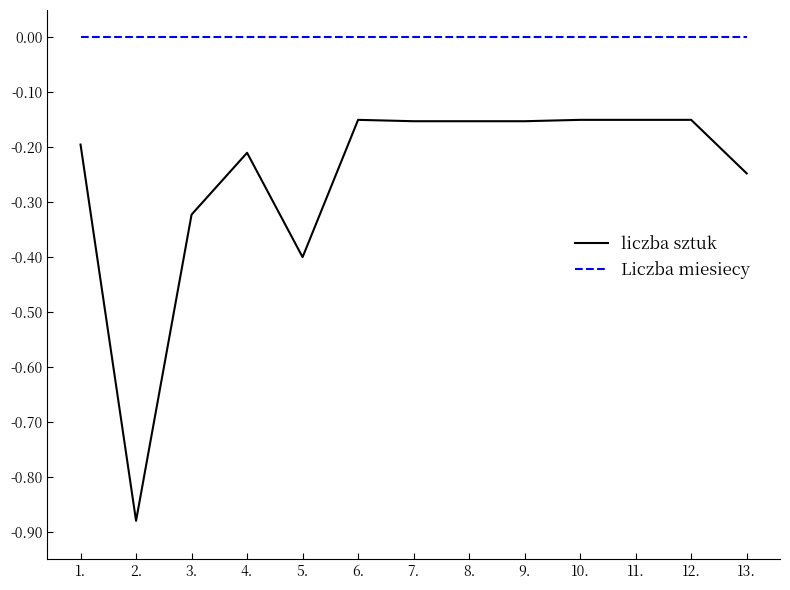

True or false: liczba sztuk and Liczba miesiecy cross at least once.

False